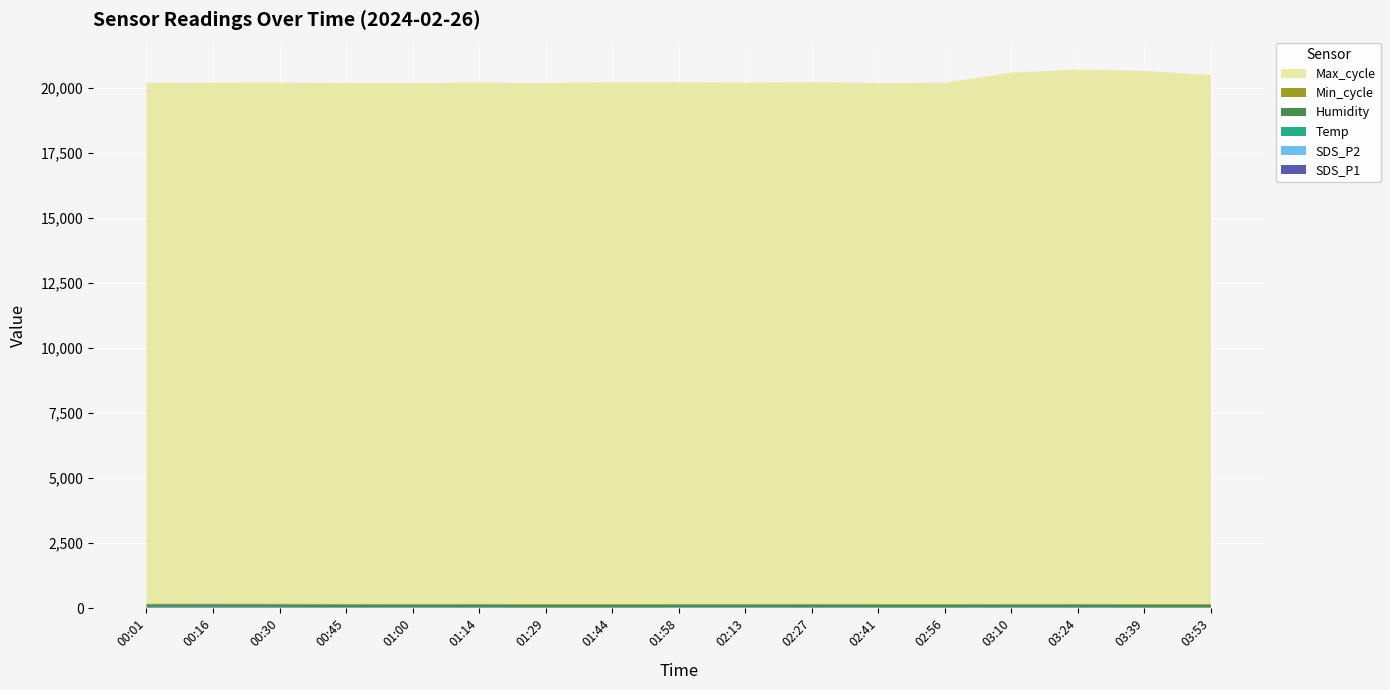

Reading left to right, list all the values displayed in this chart.

SDS_P1: 00:01=24.6	00:16=23.4	00:30=21.8	00:45=17.2	01:00=16.1	01:14=18.3	01:29=12.8	01:44=13.8	01:58=14.9	02:13=15.2	02:27=17.6	02:41=14.5	02:56=15.1	03:10=16.1	03:24=17.9	03:39=14.1	03:53=12.8
SDS_P2: 00:01=15.4	00:16=16.1	00:30=16.1	00:45=13.0	01:00=11.8	01:14=12.1	01:29=9.8	01:44=10.1	01:58=12.3	02:13=11.8	02:27=11.9	02:41=11.8	02:56=11.5	03:10=11.3	03:24=11.7	03:39=10.9	03:53=9.9
Temp: 00:01=4.8	00:16=4.8	00:30=4.8	00:45=4.9	01:00=4.8	01:14=4.8	01:29=4.7	01:44=4.7	01:58=4.8	02:13=4.9	02:27=4.9	02:41=4.9	02:56=4.8	03:10=4.8	03:24=4.8	03:39=4.7	03:53=4.7
Humidity: 00:01=99.9	00:16=99.9	00:30=99.9	00:45=99.9	01:00=99.9	01:14=99.9	01:29=99.9	01:44=99.9	01:58=99.9	02:13=99.9	02:27=99.9	02:41=99.9	02:56=99.9	03:10=99.9	03:24=99.9	03:39=99.9	03:53=99.9
Min_cycle: 00:01=27.0	00:16=27.0	00:30=27.0	00:45=27.0	01:00=27.0	01:14=27.0	01:29=27.0	01:44=27.0	01:58=27.0	02:13=27.0	02:27=27.0	02:41=27.0	02:56=27.0	03:10=27.0	03:24=27.0	03:39=27.0	03:53=27.0
Max_cycle: 00:01=20035.0	00:16=20035.0	00:30=20039.0	00:45=20041.0	01:00=20039.0	01:14=20050.0	01:29=20043.0	01:44=20070.0	01:58=20072.0	02:13=20047.0	02:27=20072.0	02:41=20039.0	02:56=20052.0	03:10=20437.0	03:24=20554.0	03:39=20508.0	03:53=20351.0